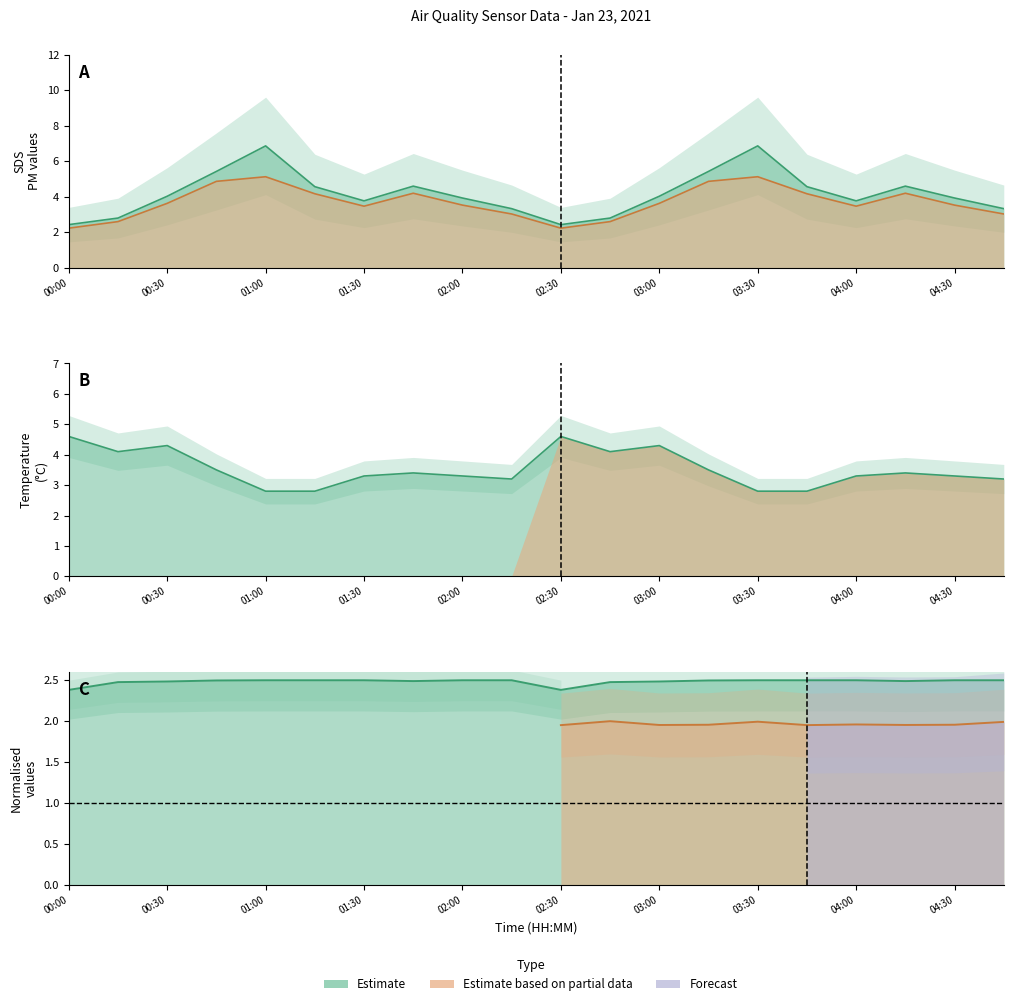

What is the total value across all series at 00:15?

12.0